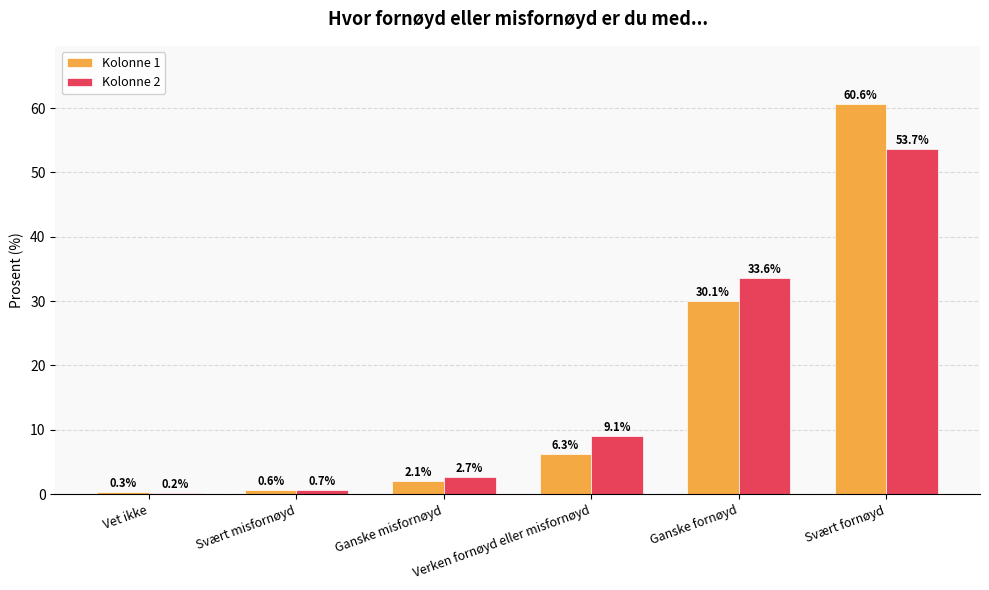

Which category has the highest value across all series?

Svært fornøyd